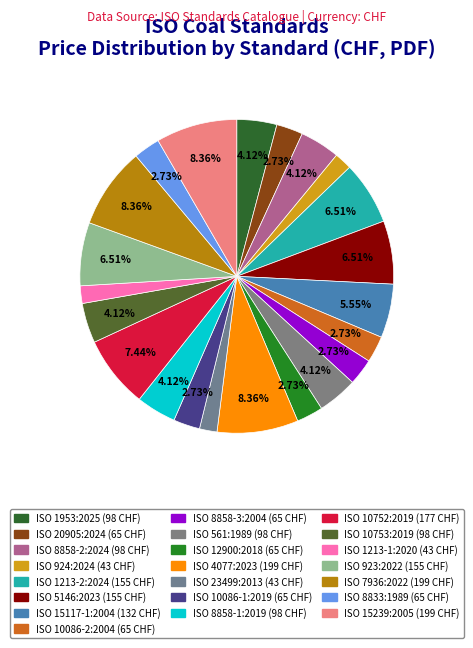

Does any single category account for the majority?

No